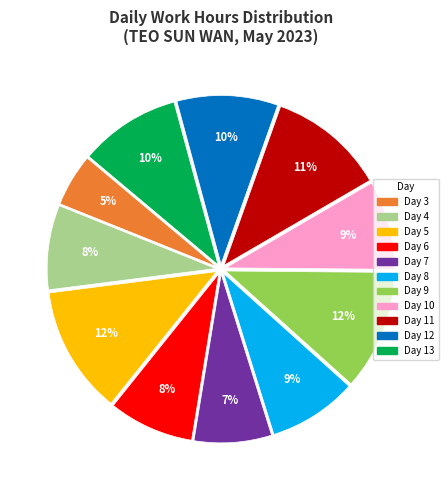

To the nearest percent, what is the average slice percentage?

9%